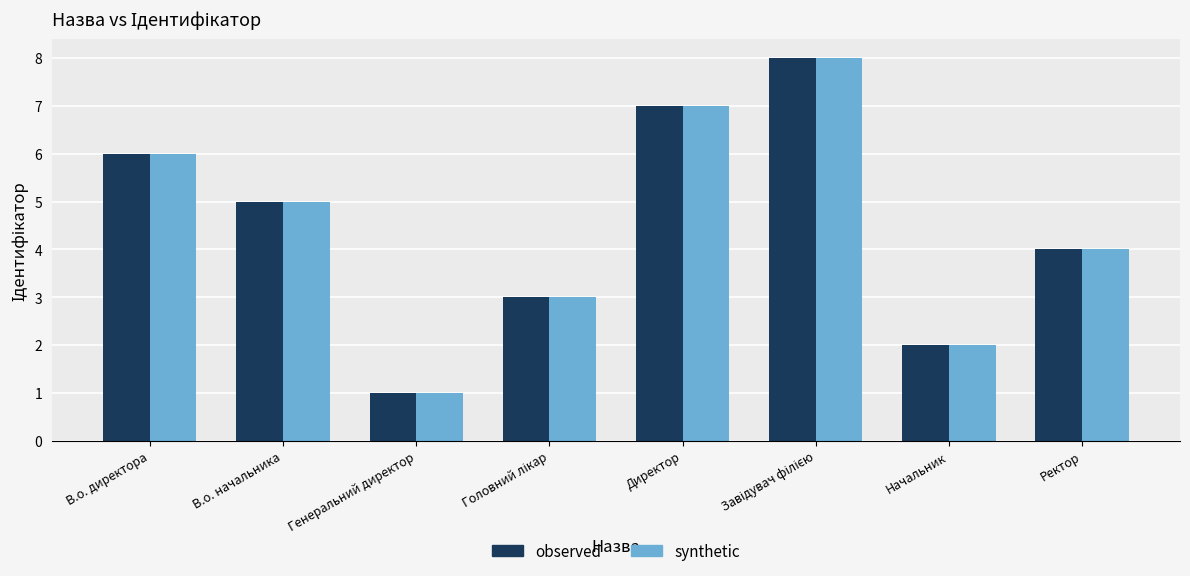

What is the label of the 8th bar from the right?

В.о. директора